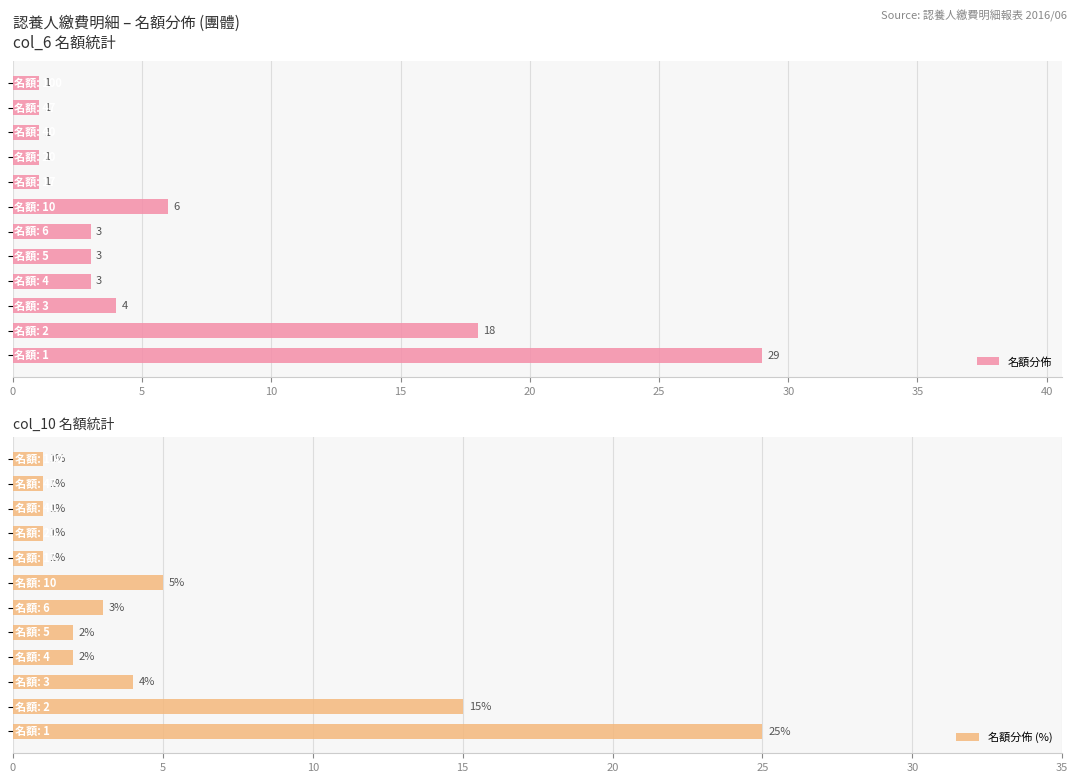

At how many categories does at least one series exceed 7?

2